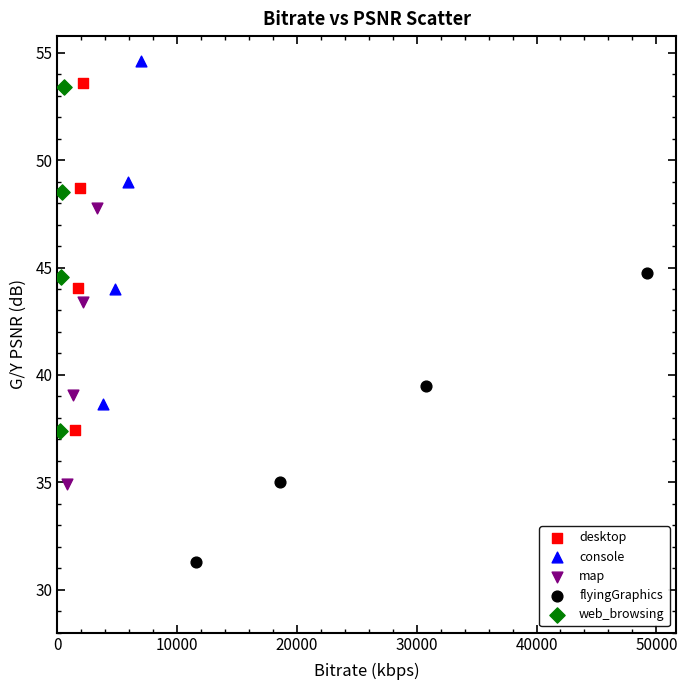

Which series has the largest Y range (max minus min)?

desktop